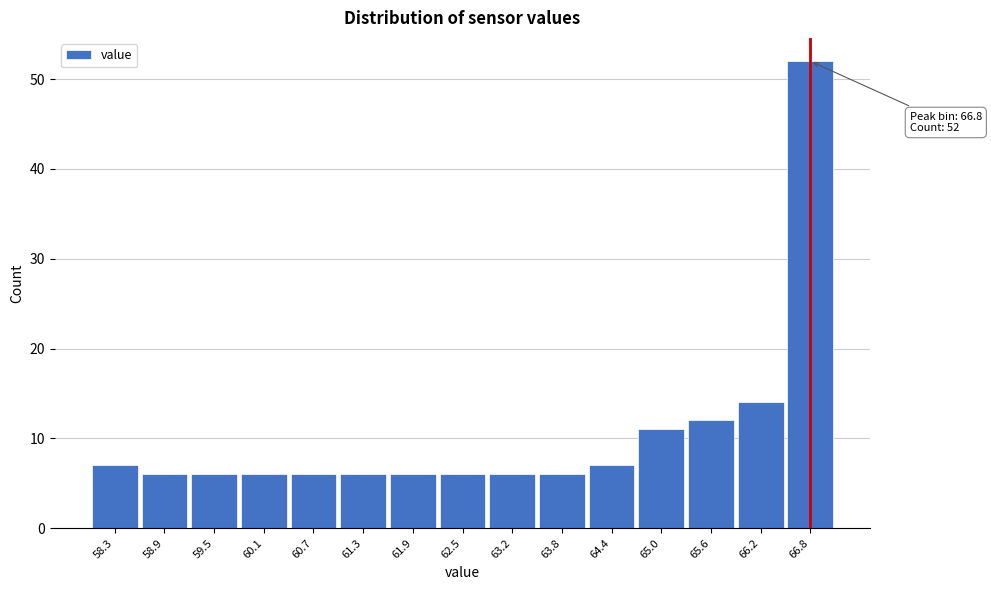

Over which range of the x-axis is the bar tallest?

66.5 to 67.1